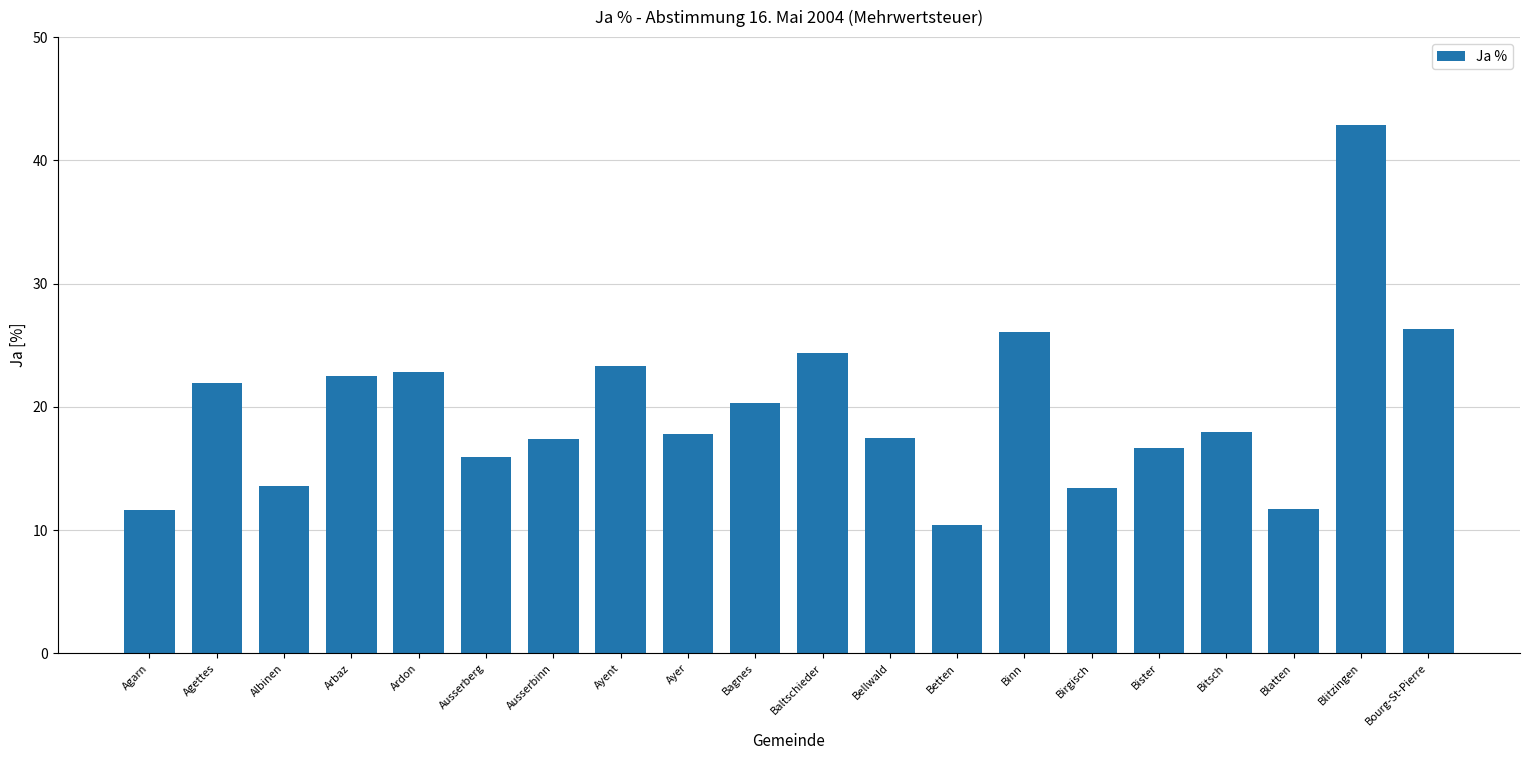

What is the difference between the maximum and minimum values?

32.5